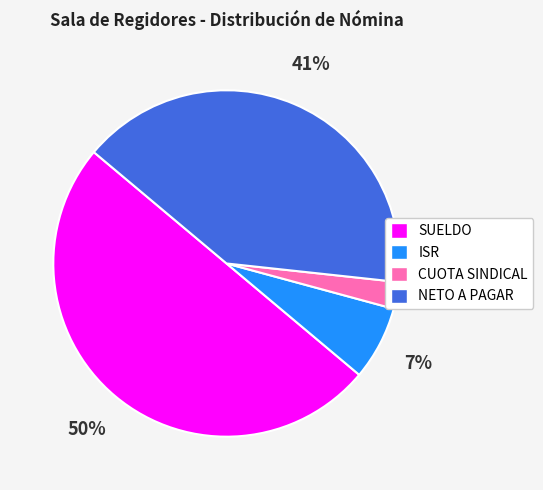

What is the ratio of the value at SUELDO to the value at NETO A PAGAR?

1.2